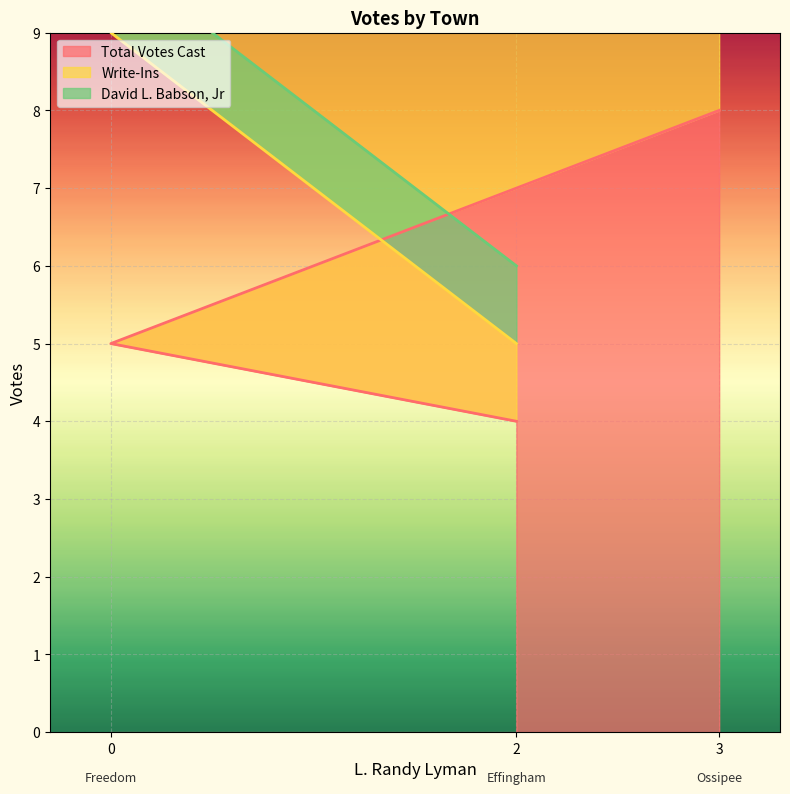

Does the chart display data point markers on the line(s)?

No